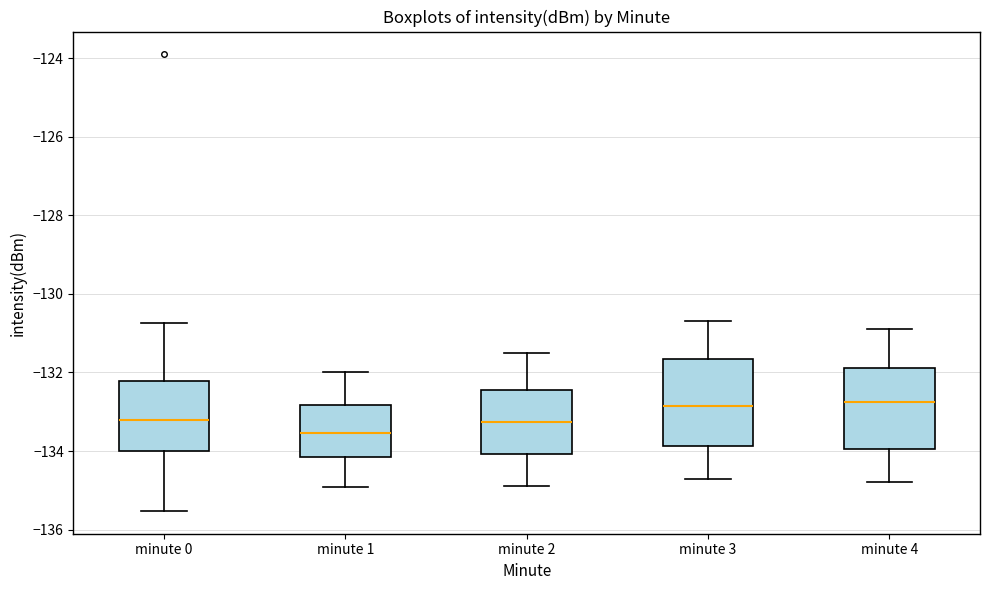

Which box has the lowest median line?

minute 1